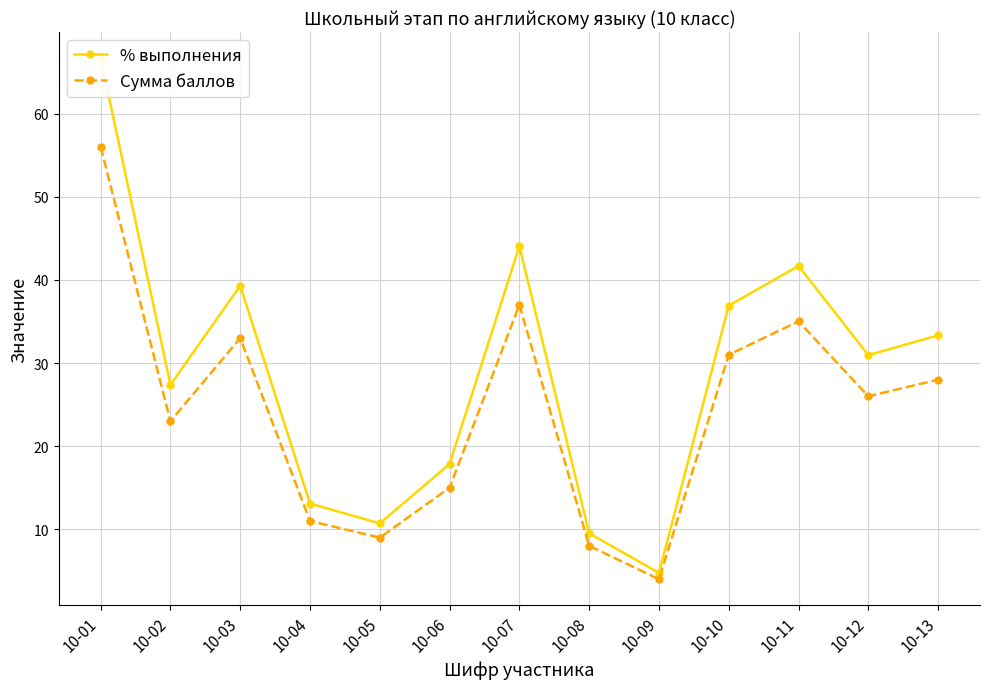

Reading right to left, list all the values displayed in this chart.

% выполнения: 33.3	30.9	41.7	36.9	4.8	9.5	44.0	17.9	10.7	13.1	39.3	27.4	66.7
Сумма баллов: 28.0	26.0	35.0	31.0	4.0	8.0	37.0	15.0	9.0	11.0	33.0	23.0	56.0